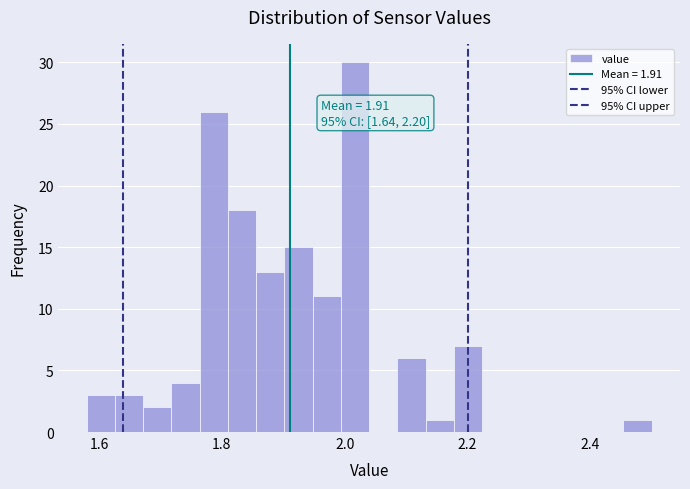

Read against the x-axis, roughly where is the centre of the tallest bar?

2.02